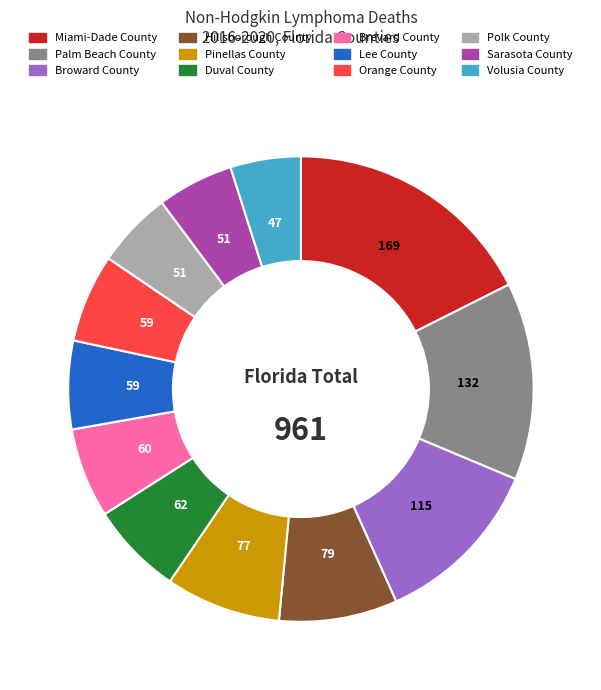

How many segments does this pie chart have?

12